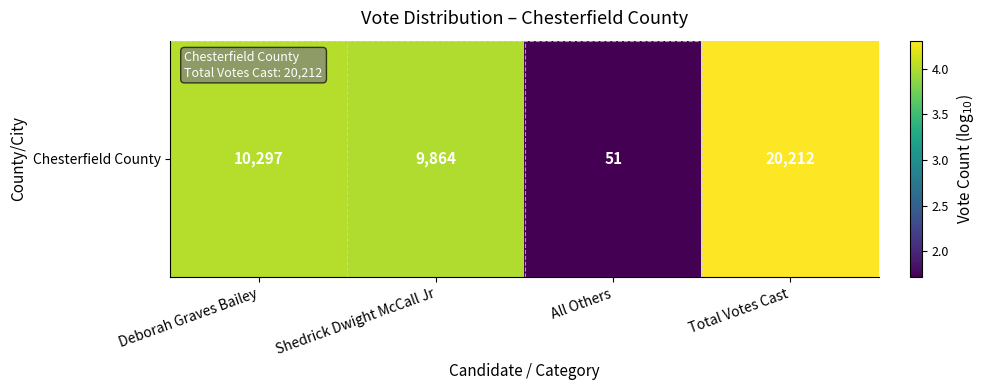

Rank the categories by value from lowest to highest.

All Others, Shedrick Dwight McCall Jr, Deborah Graves Bailey, Total Votes Cast